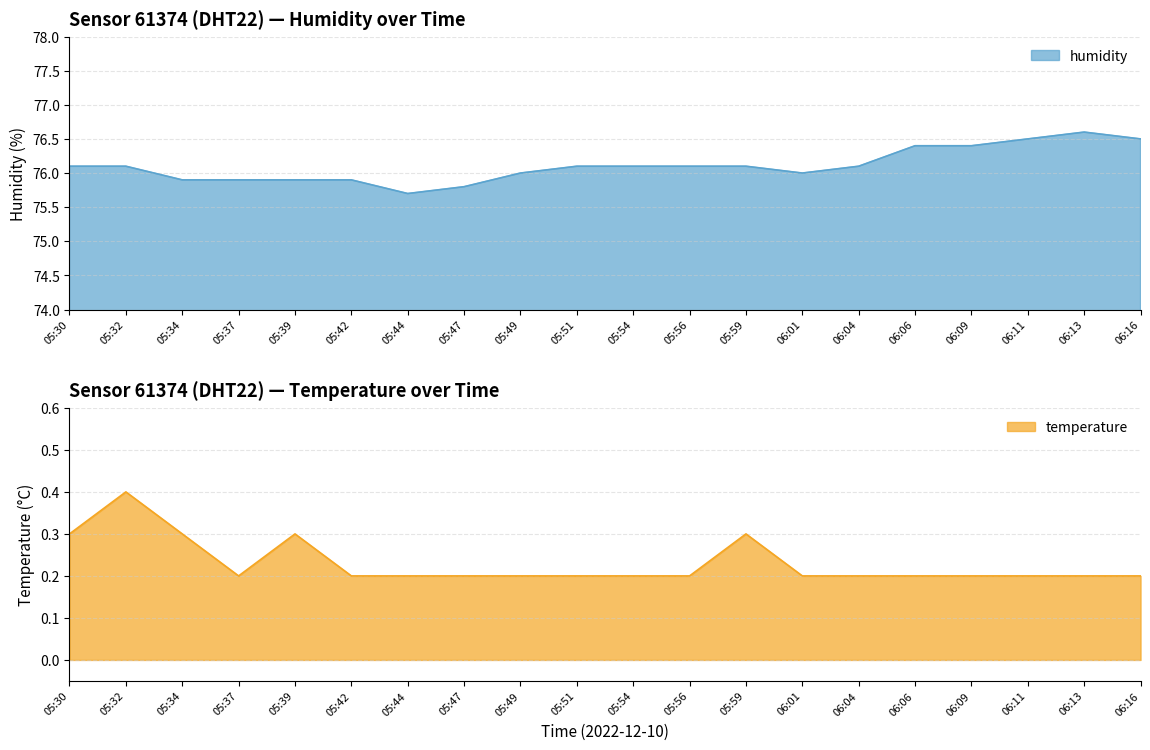

Is it true that temperature equals 0.8 at 10:30?

False